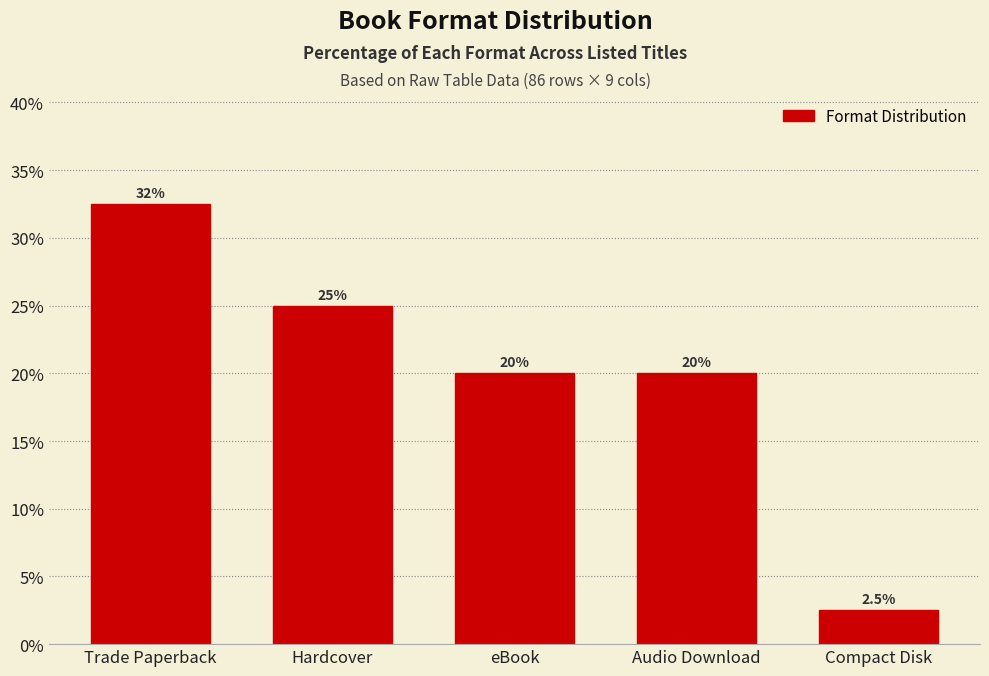

Reading left to right, extract all data points from this chart.

32.5	25.0	20.0	20.0	2.5